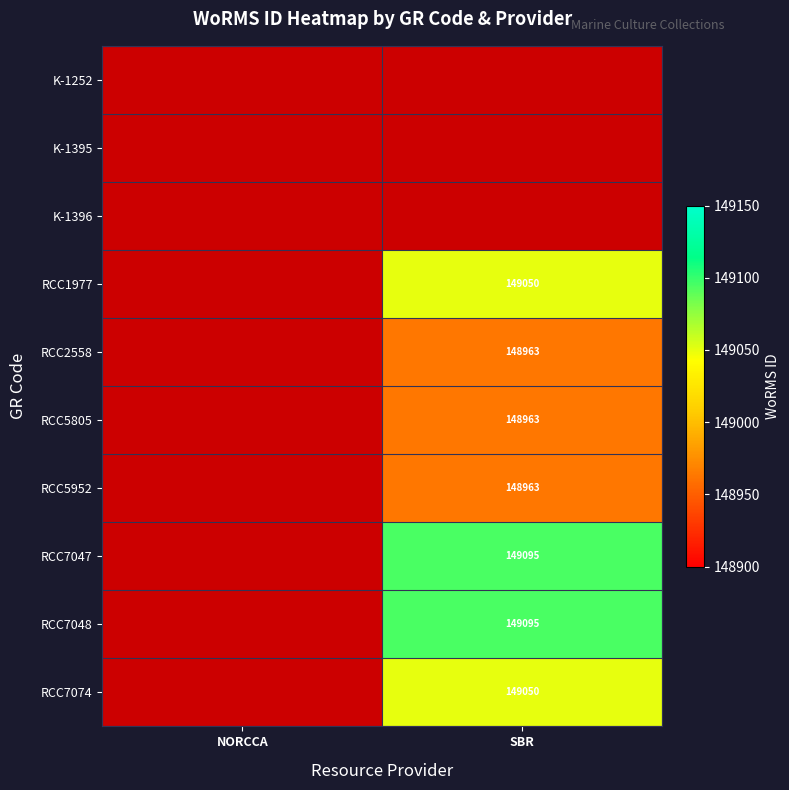

True or false: RCC2558 has a value of 254758 at SBR.

False